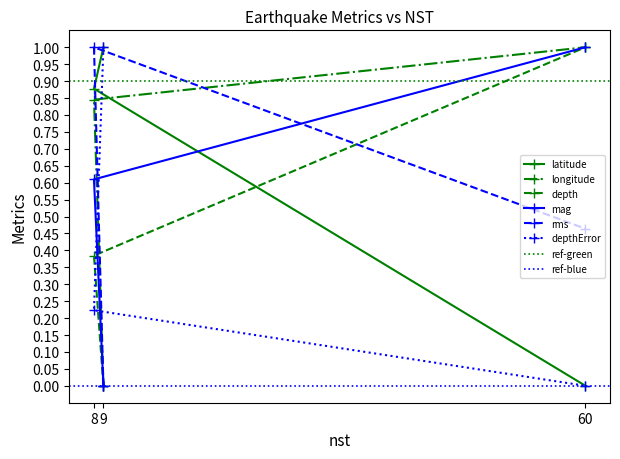

Which series changed the most between 9 and 8?

rms